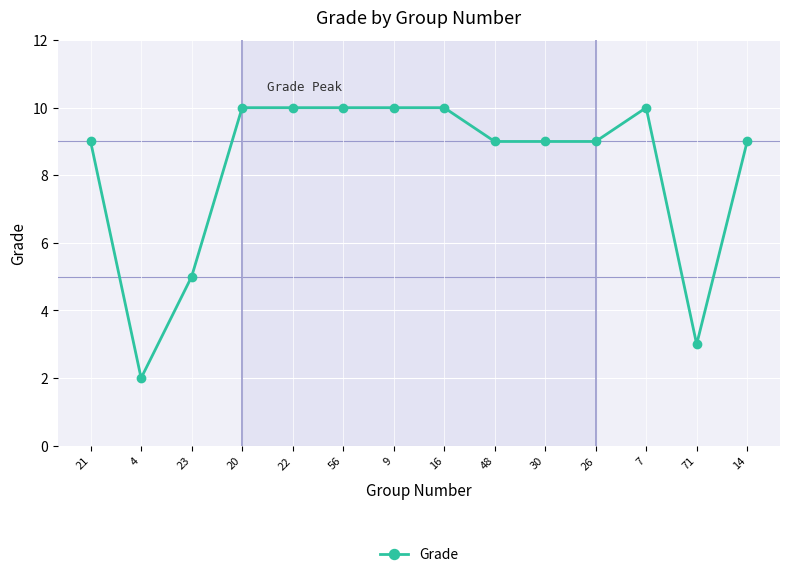

What is the label of the 3rd point from the left?

23